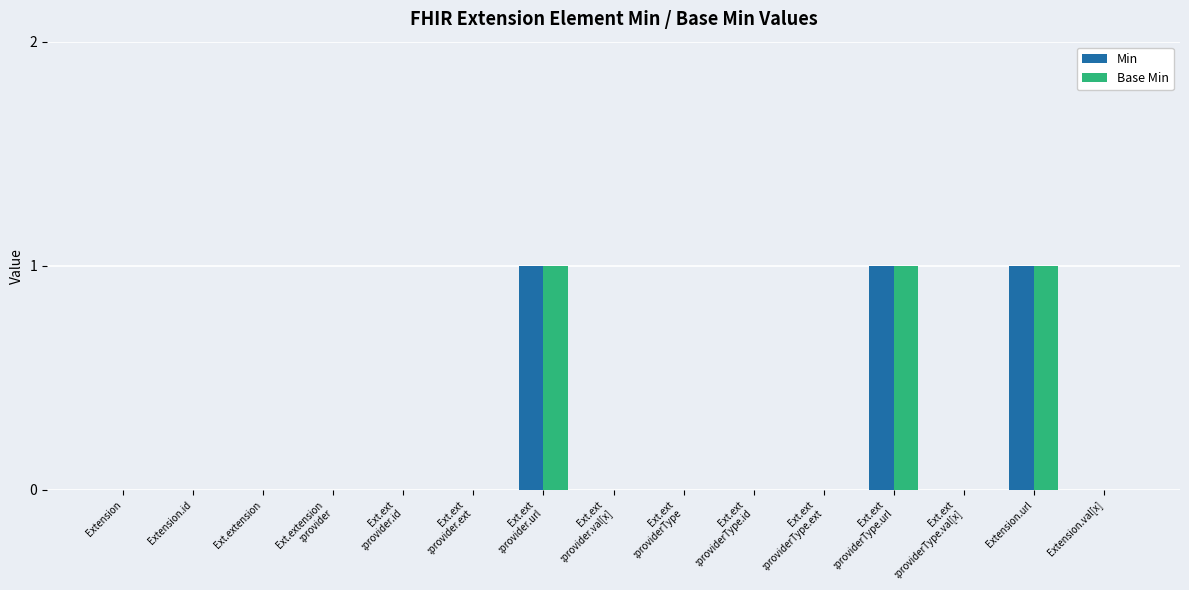

The value of Min at Extension.url is 1. True or false?

True